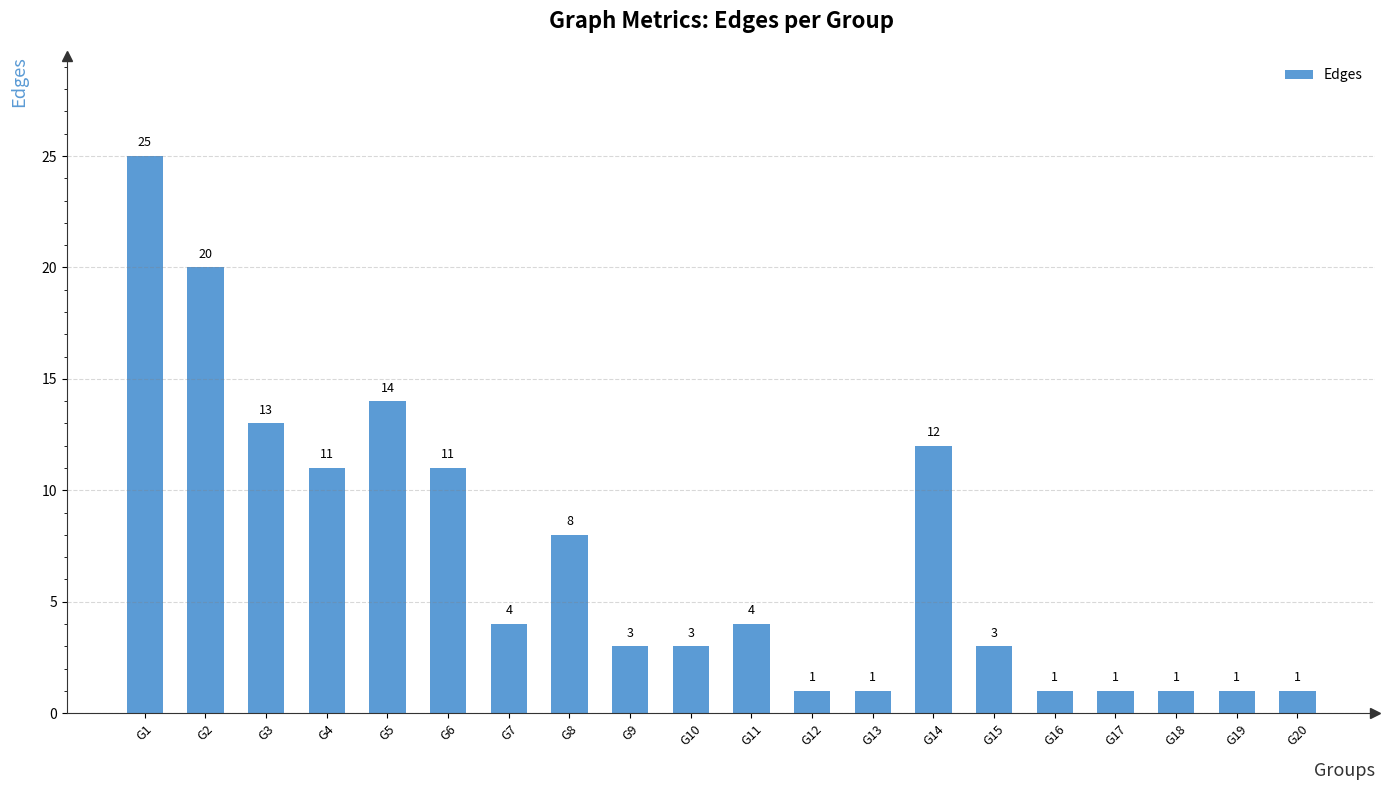

Which label corresponds to the largest value in the chart?

G1